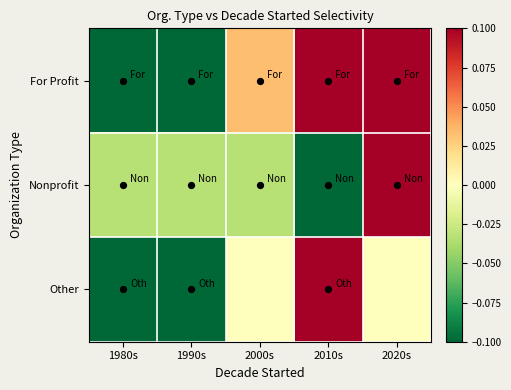

What is the minimum value shown in the chart?

-0.2